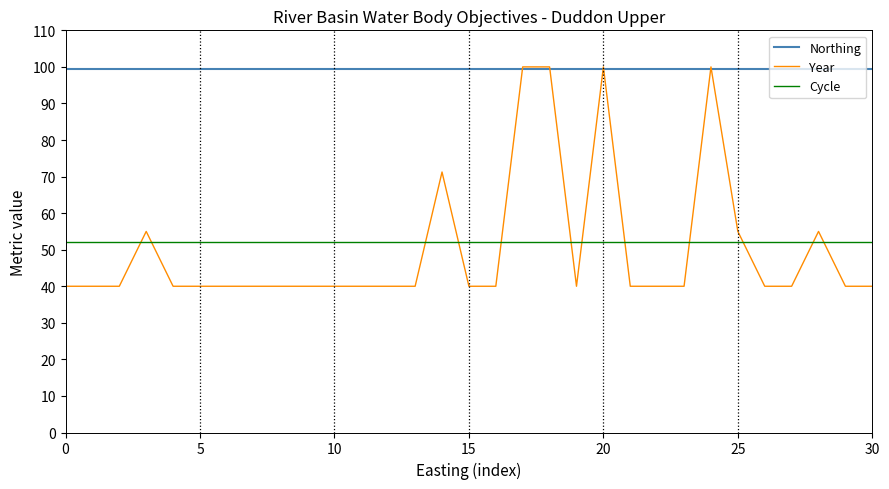

Which series has the largest total across all categories?

Northing